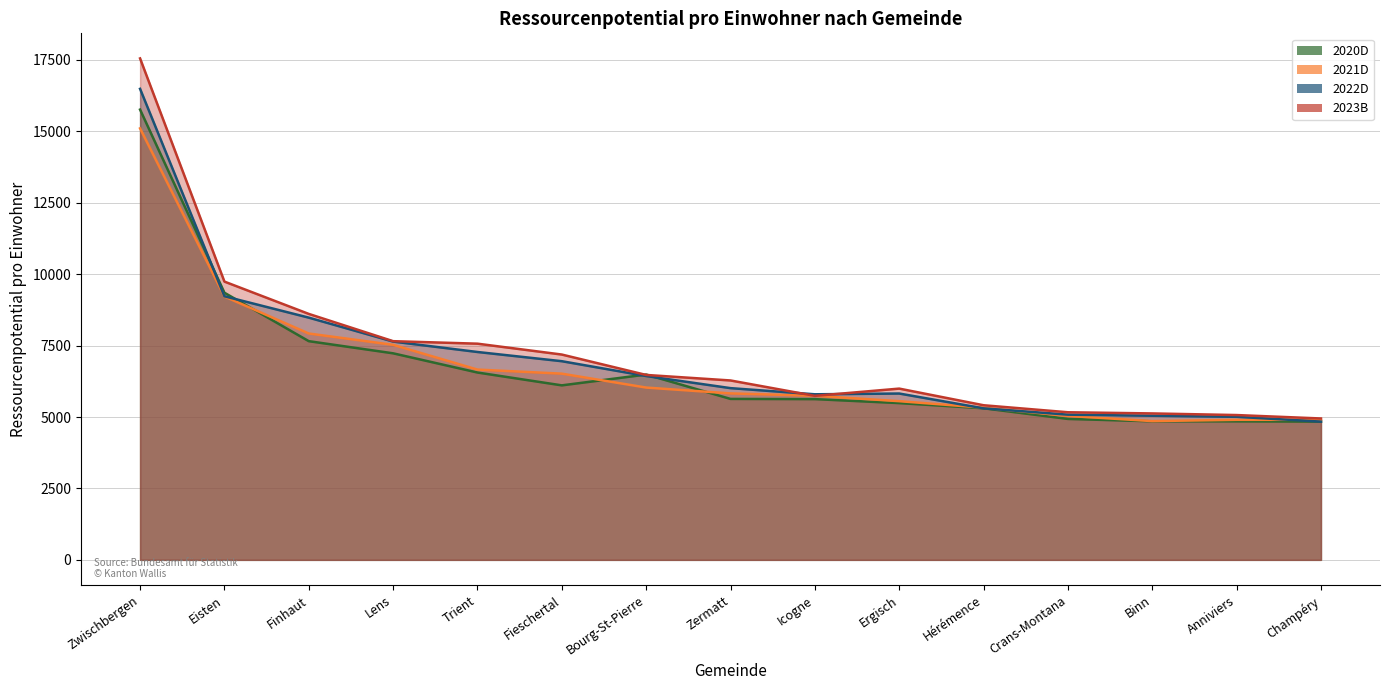

What is the minimum value shown in the chart?

4839.5